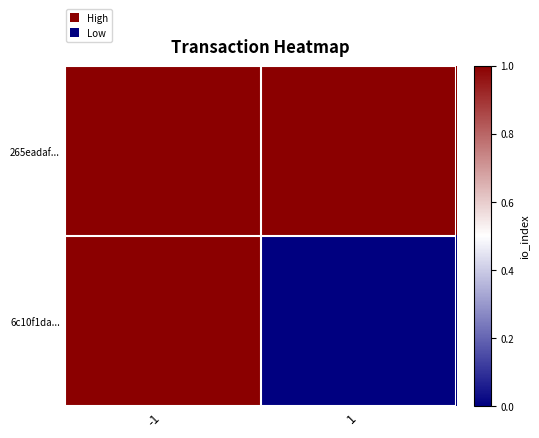

Count the number of data series in this chart.

2